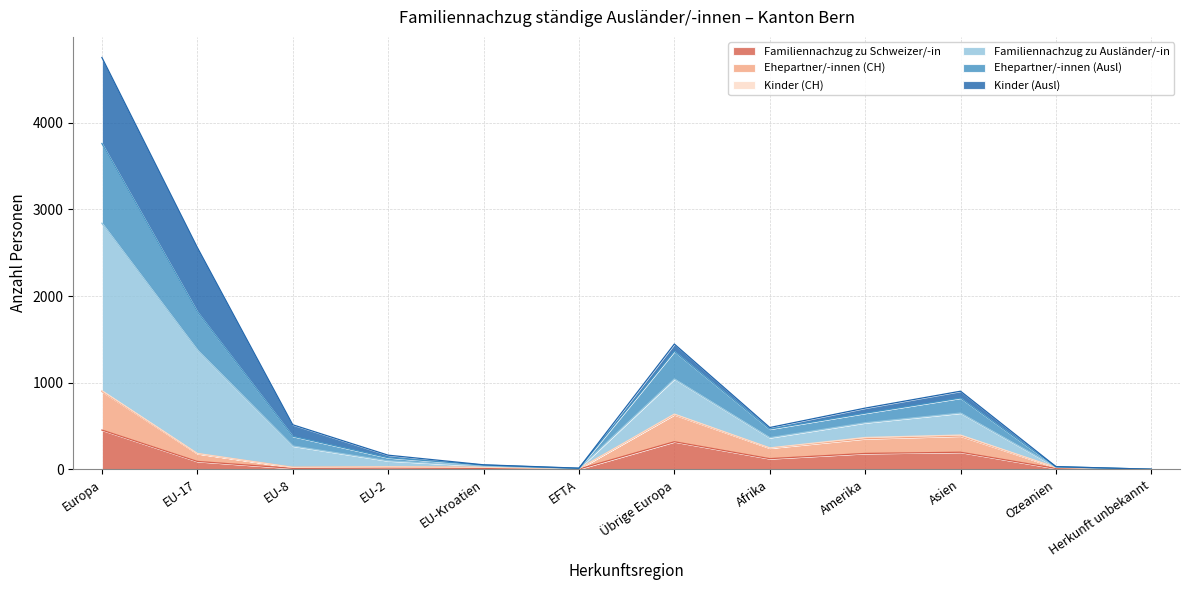

True or false: Familiennachzug zu Ausländer/-in has more than 2 interior local peaks.

False